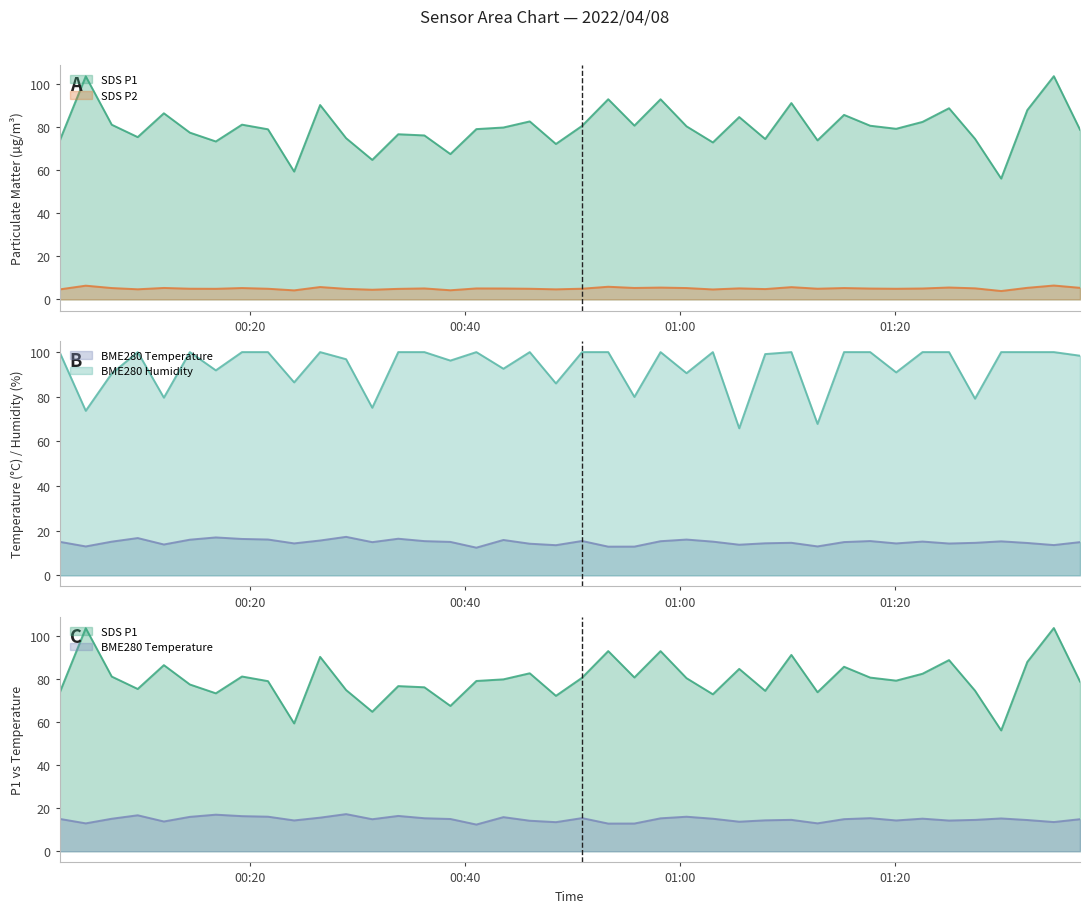

How many distinct data groups are displayed?

4